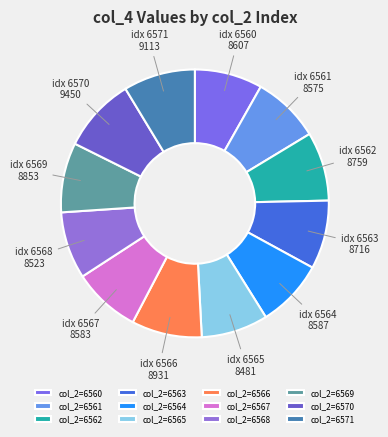

Count the number of slices in the pie.

12